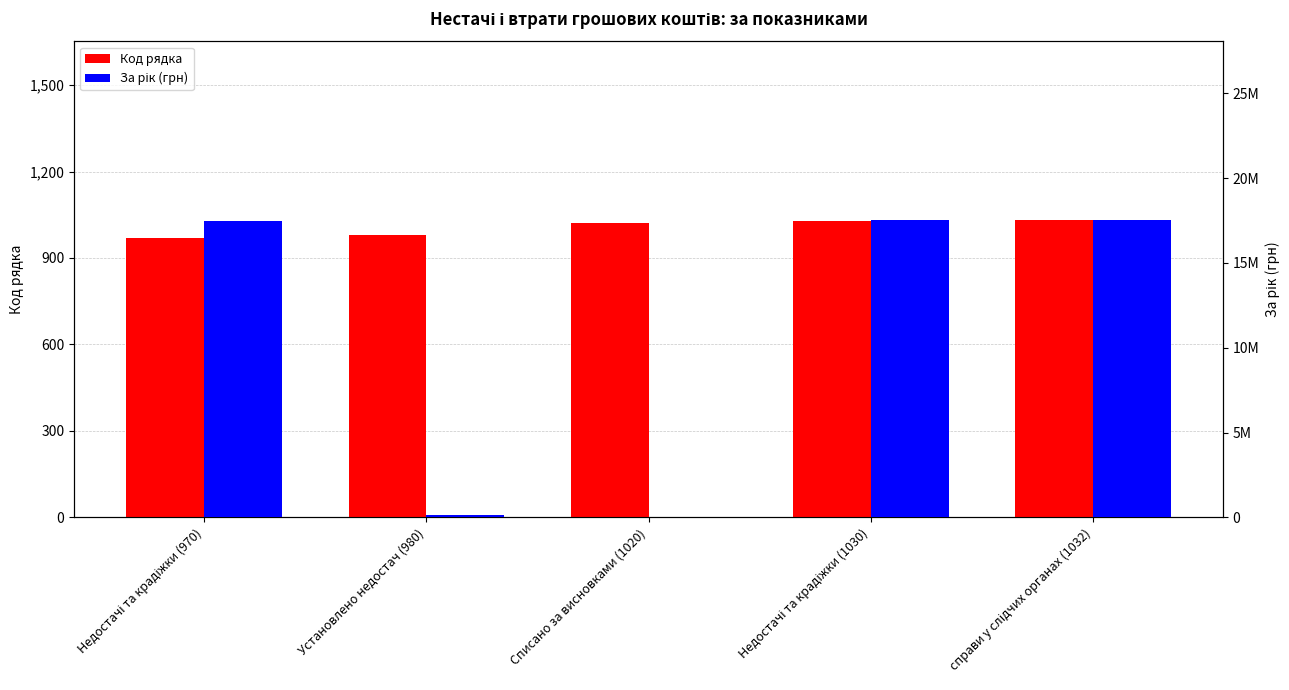

At which label is За рік (грн) closest to 8782425?

Установлено недостач (980)